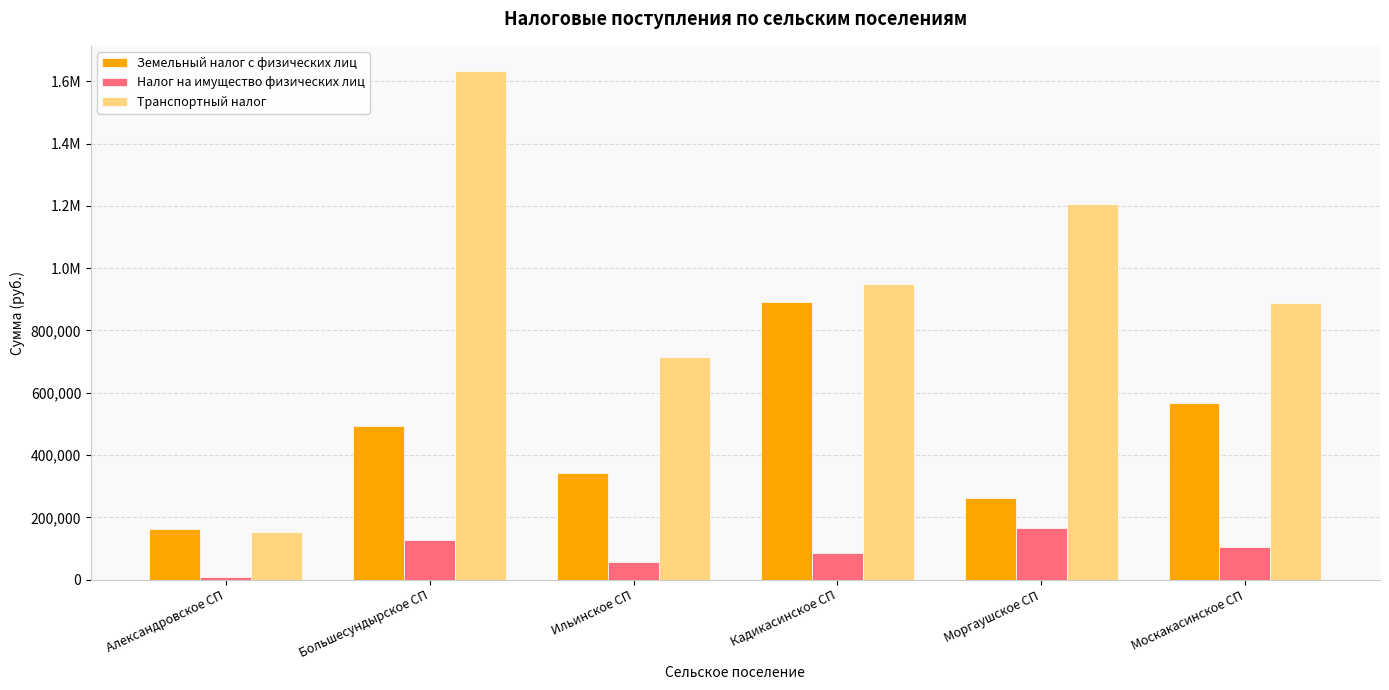

What is the total value across all series at Ильинское СП?

1112789.1